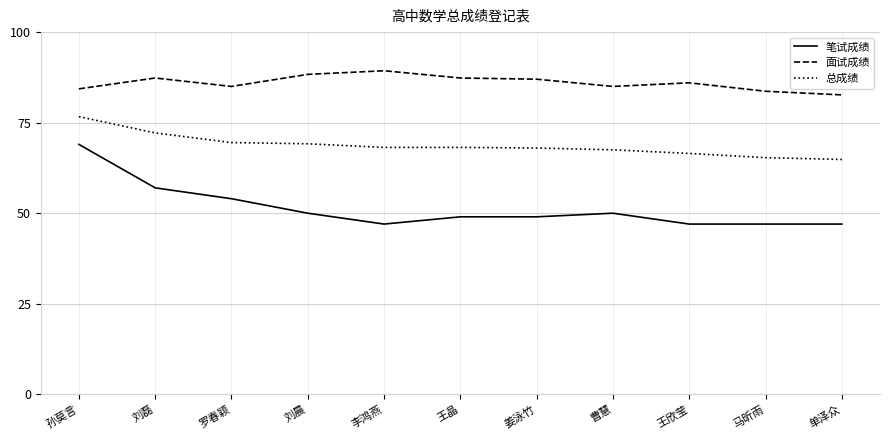

Where does the 总成绩 series first go above 68?

孙莫言